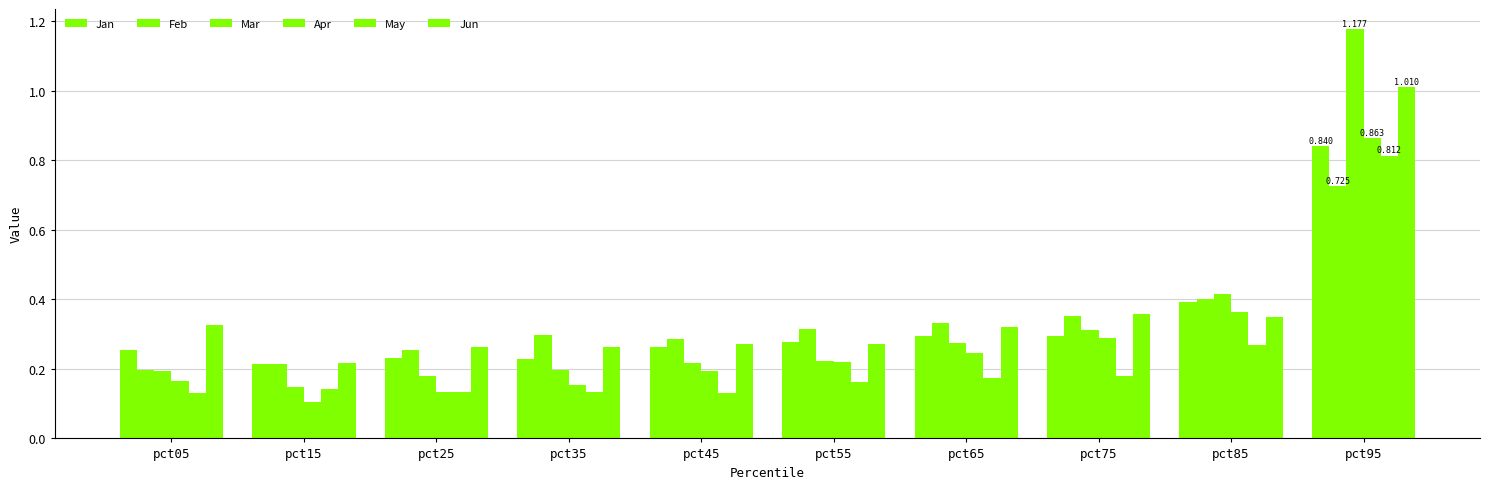

How many bars are there in each group?

6